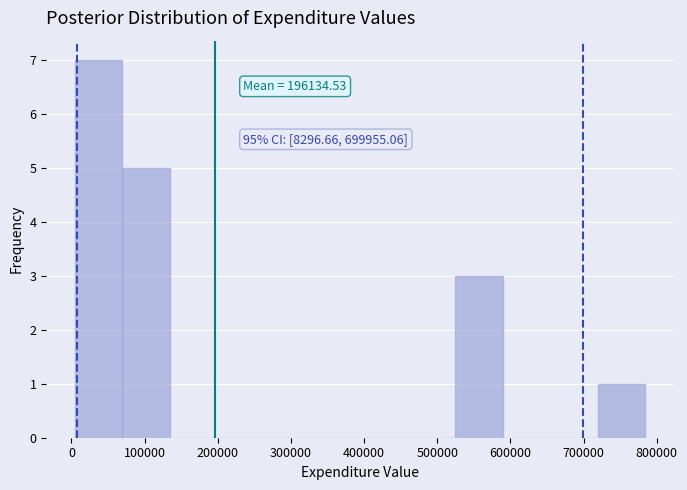

Which range on the x-axis has the tallest bar?

0 to 70000